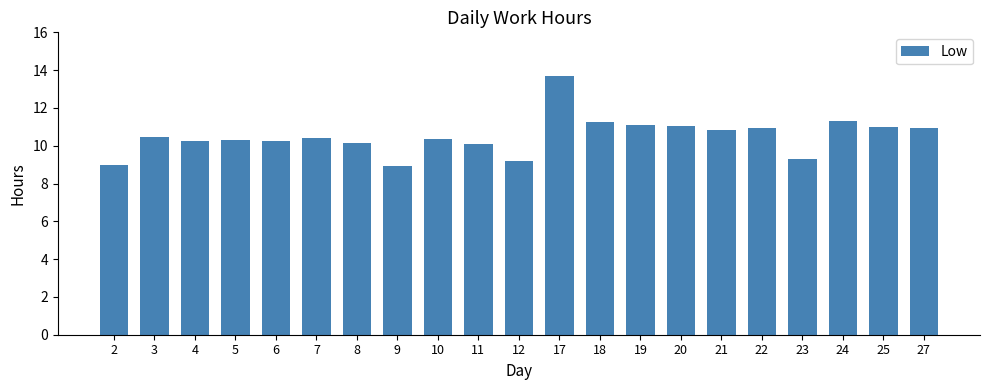

Which label corresponds to the largest value in the chart?

17